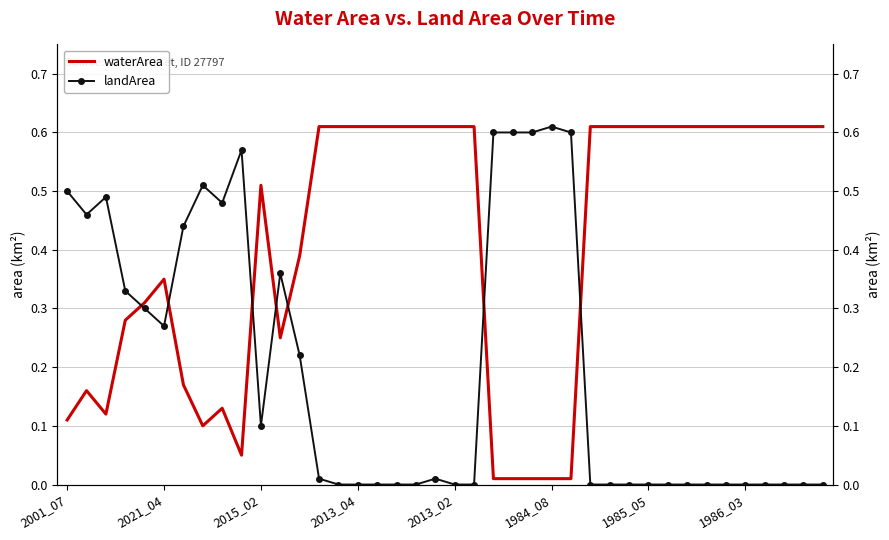

What is the total value across all series at 13?

0.6